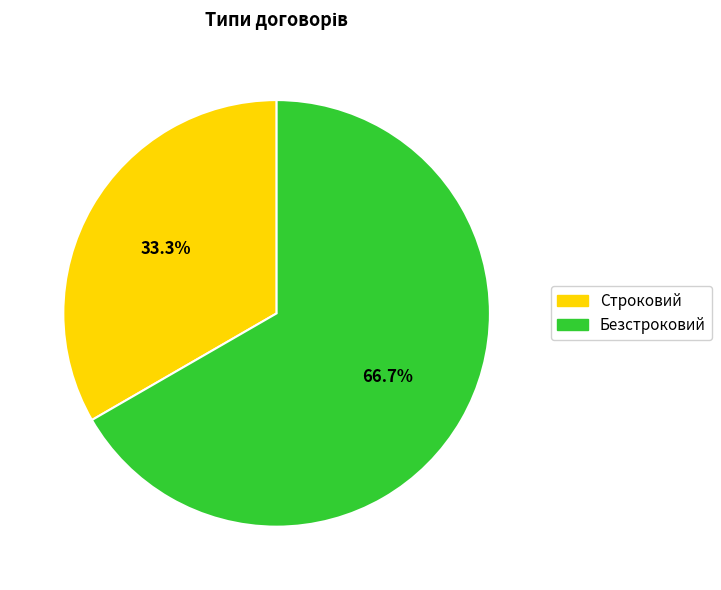

Count the number of slices in the pie.

2